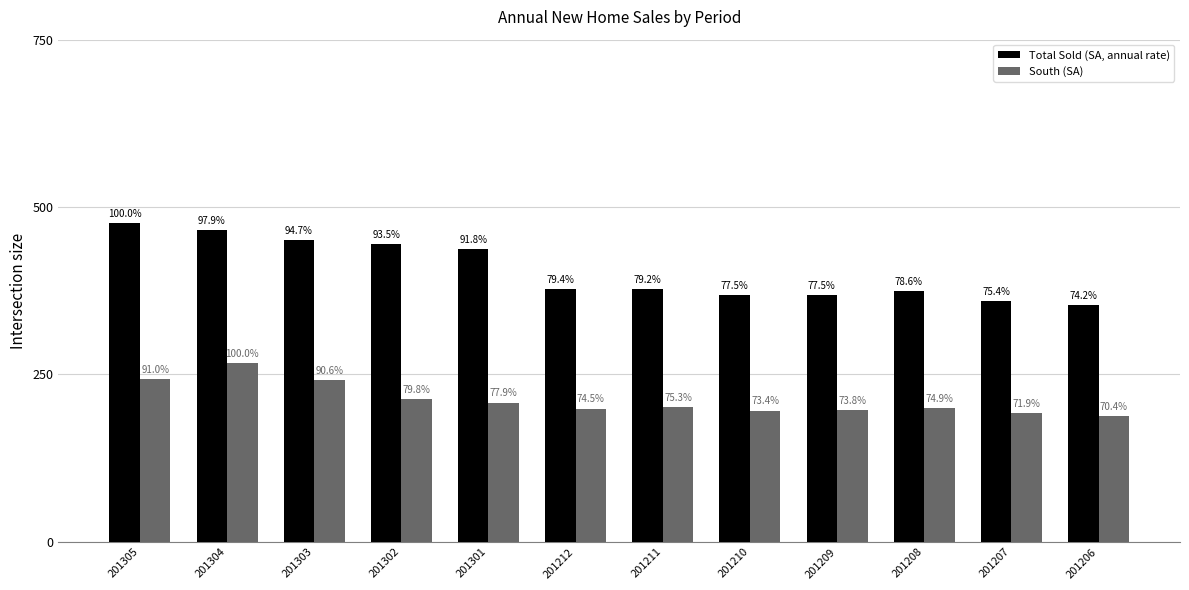

Which series has the largest range (max minus min)?

Total Sold (SA, annual rate)